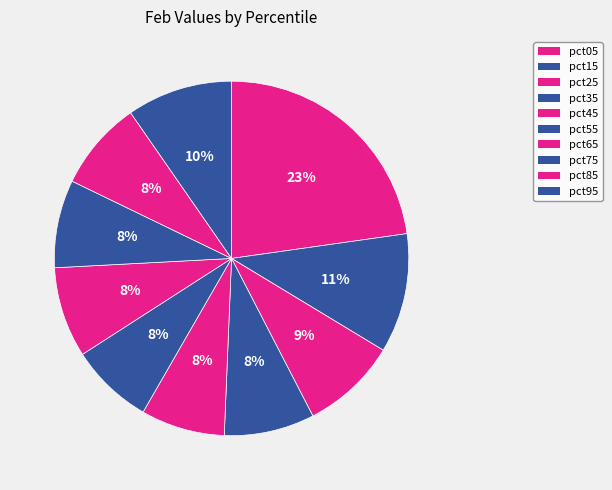

What percentage is the pct65 slice, to the nearest percent?

8%